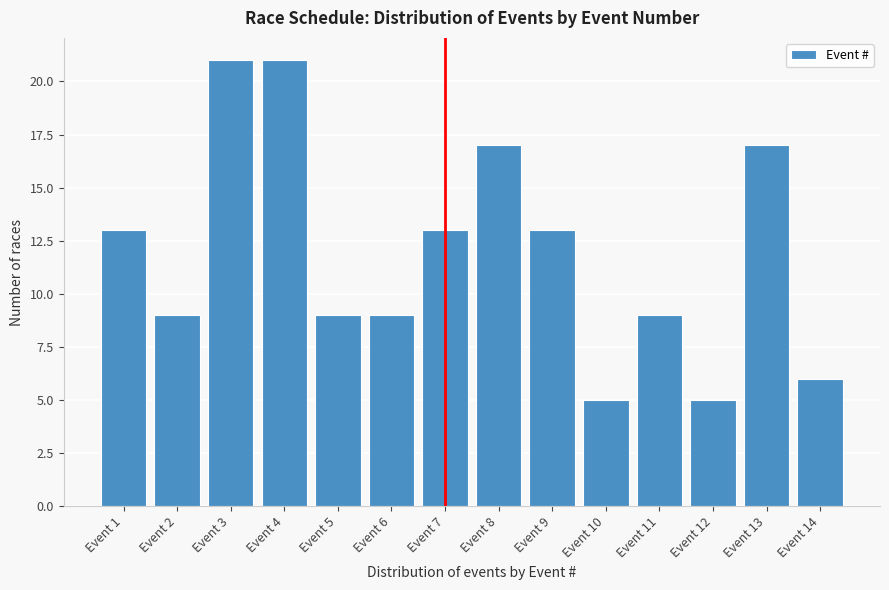

Reading right to left, transcribe all the data shown in this chart.

6	17	5	9	5	13	17	13	9	9	21	21	9	13